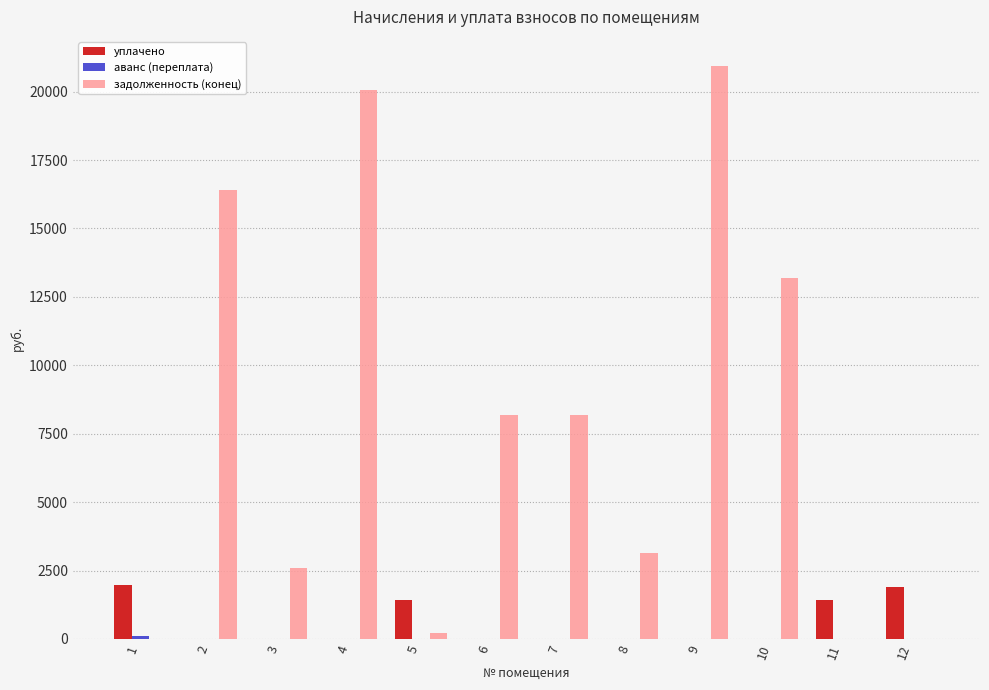

How many data points does each series have?

12